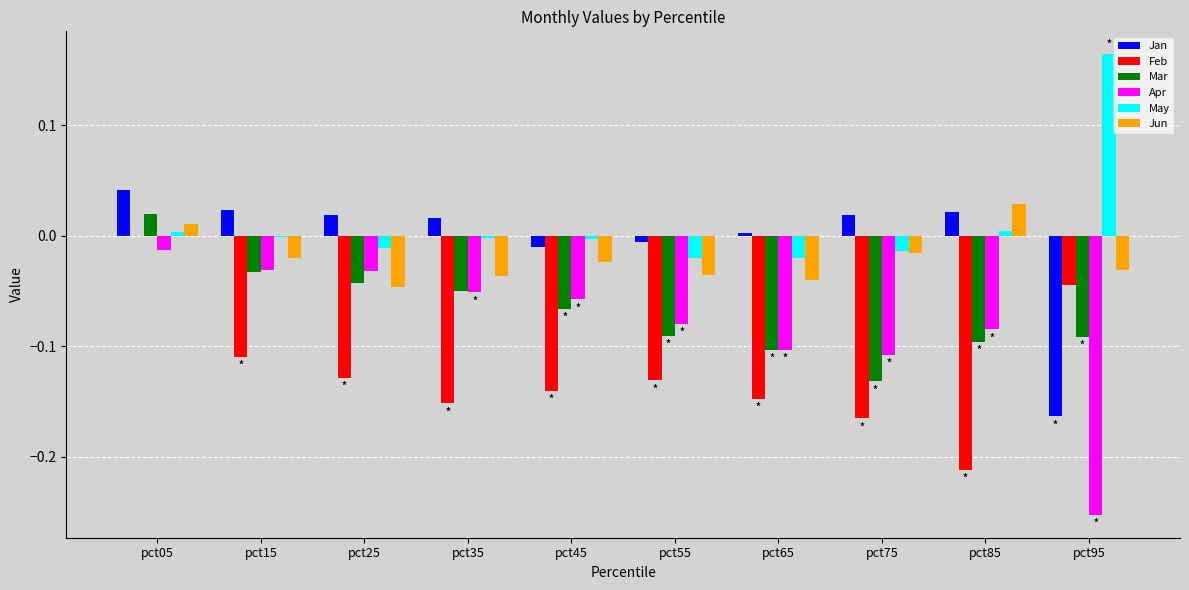

Count the number of data series in this chart.

6